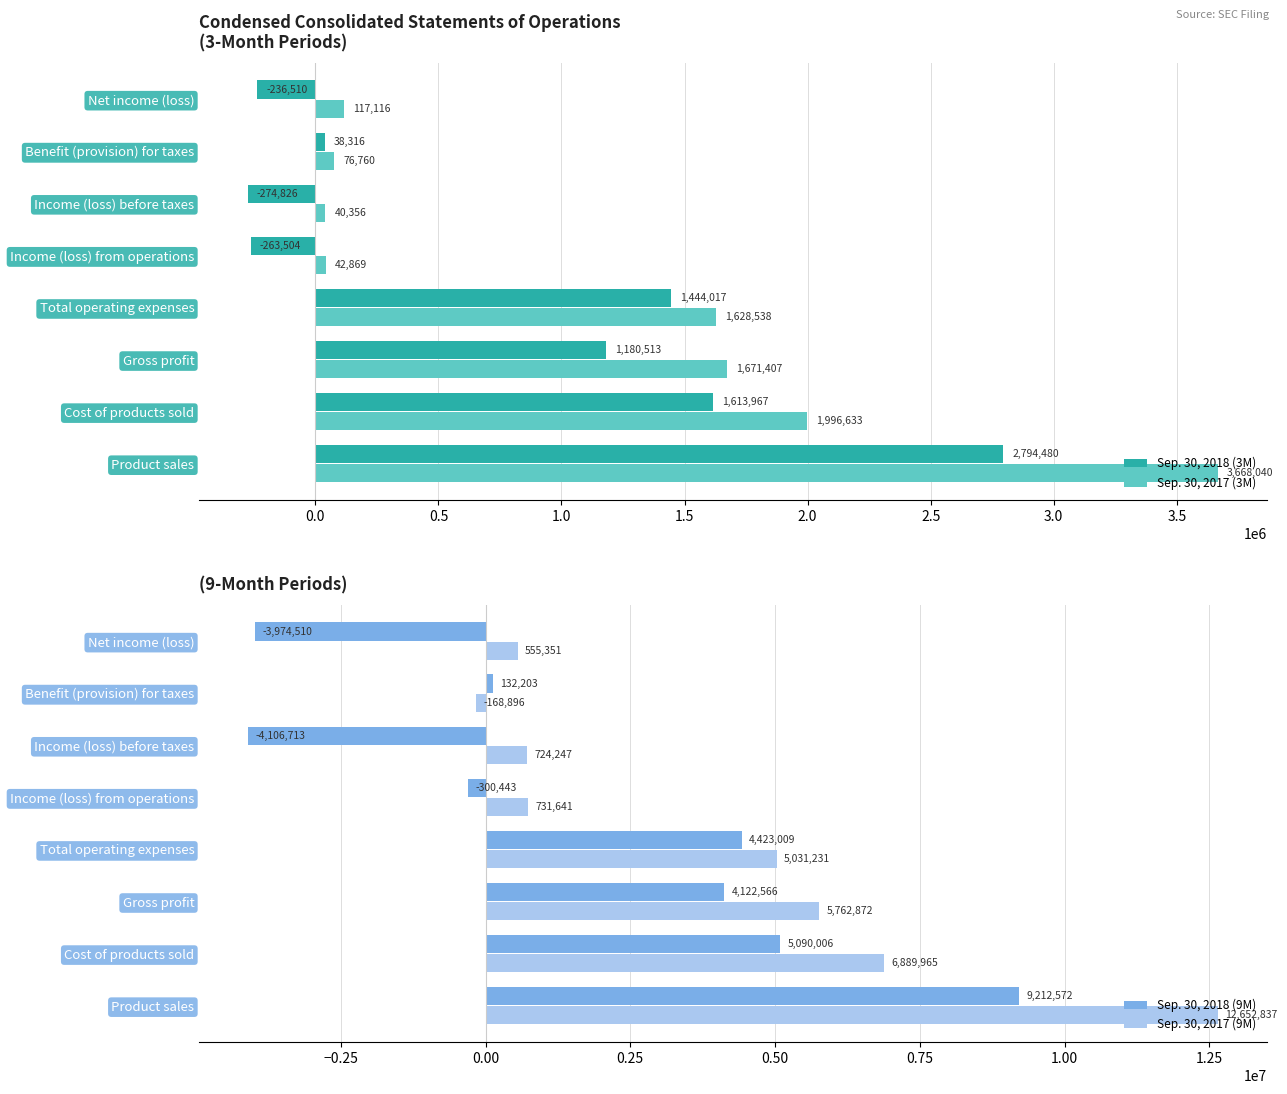

Where is Sep. 30, 2018 (9M) nearest to the value 2552929?

Gross profit